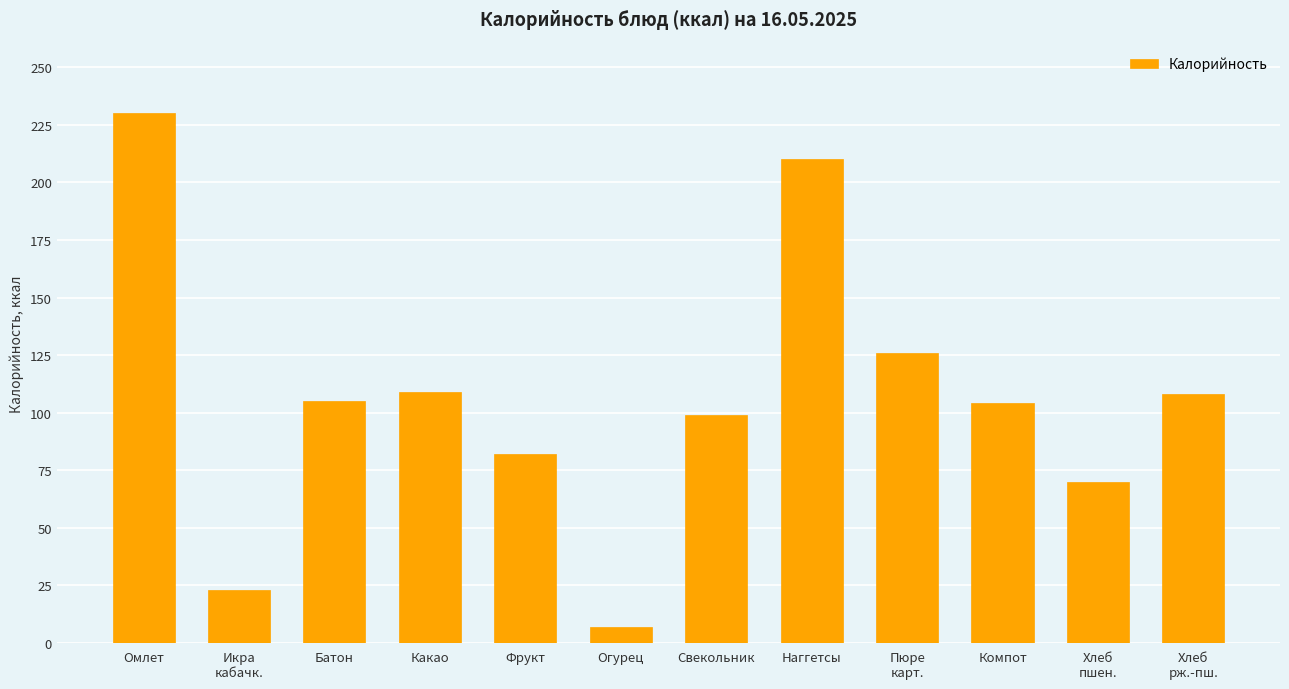

Which category has the highest value across all series?

Омлет